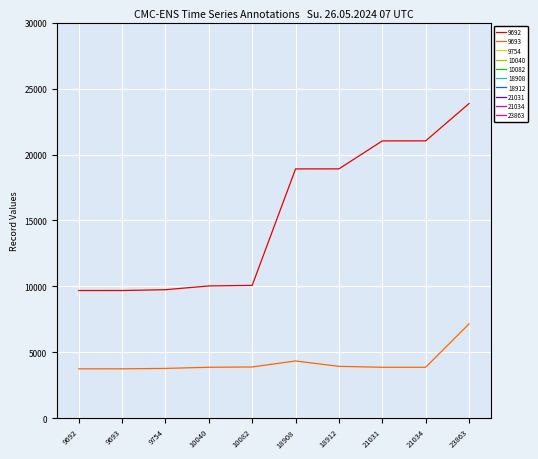

How many lines are shown in the chart?

2